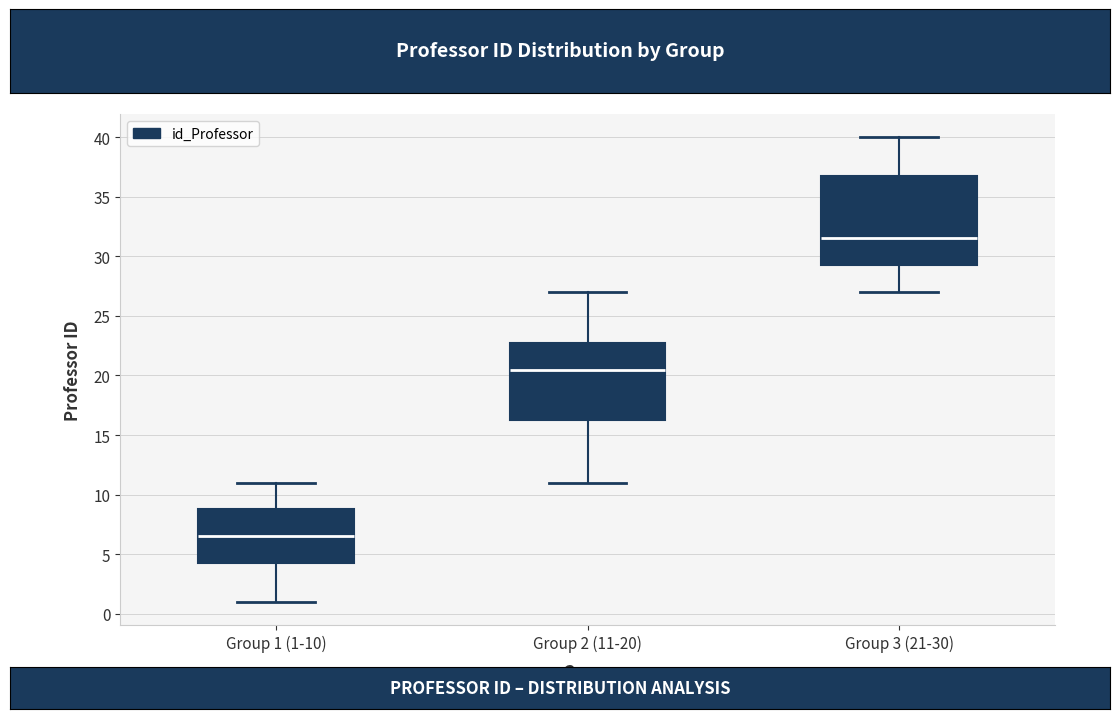

Reading left to right, read every box against the y-axis: the position of its median line, the range the box covers, and the ends of its whiskers. The values are not printed on the chart, so give them approximately, as read against the axis.

Group 1 (1-10): median 6.5, box 4.5 to 9.0, whiskers 1.0 to 11.0
Group 2 (11-20): median 20.5, box 16.5 to 23.0, whiskers 11.0 to 27.0
Group 3 (21-30): median 31.5, box 29.5 to 37.0, whiskers 27.0 to 40.0